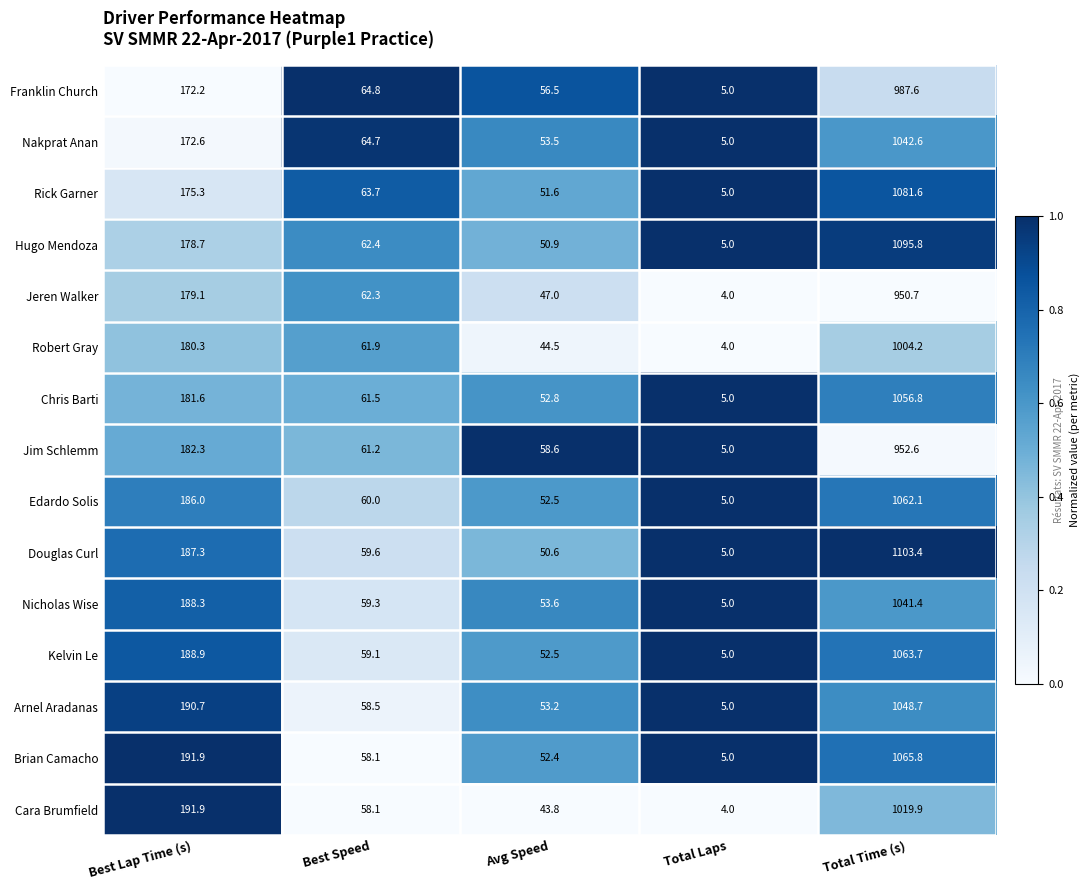

What is the sum of the Franklin Church values at Best Speed and Total Laps?

69.8